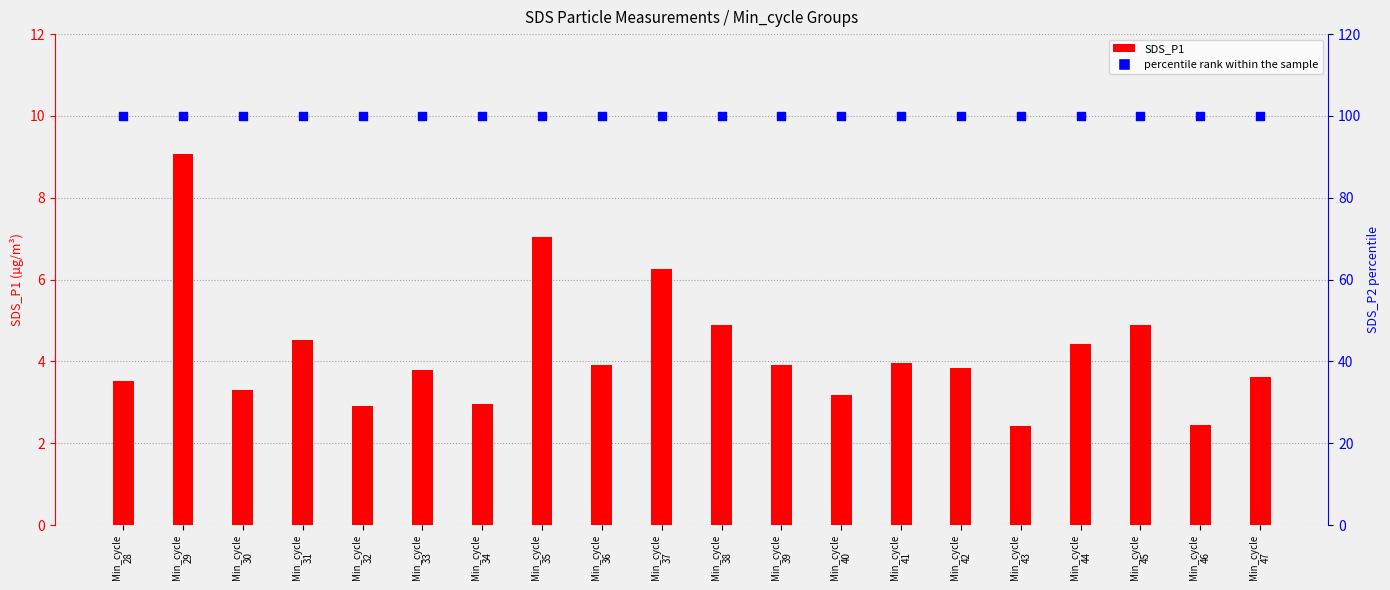

At which category is the sum across all series the highest?

Min_cycle
29